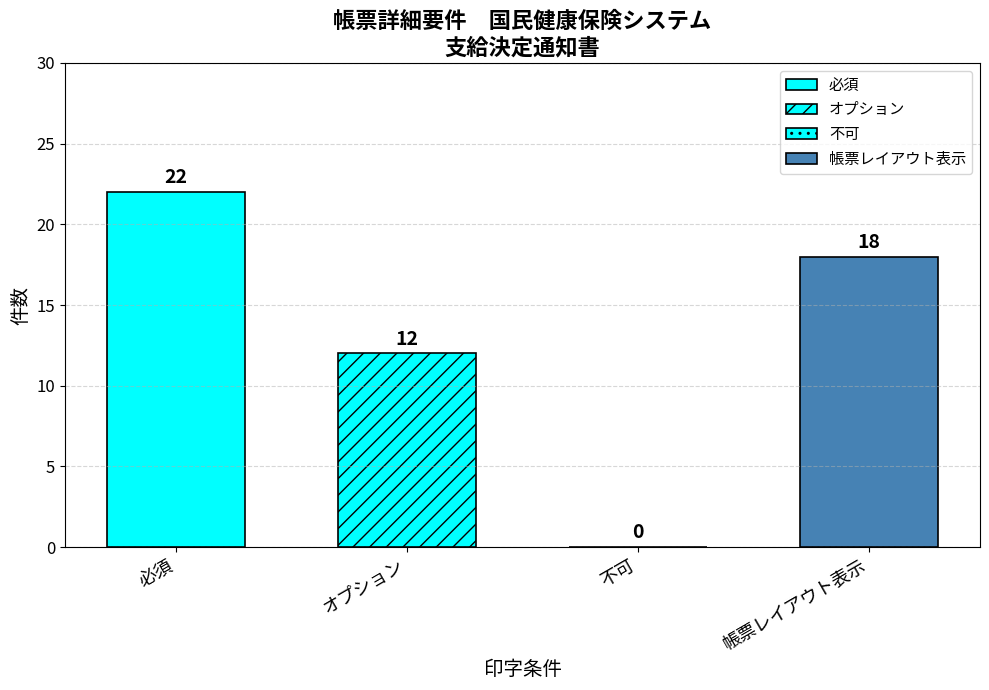

The chart shows a value of 0 at 不可. True or false?

True